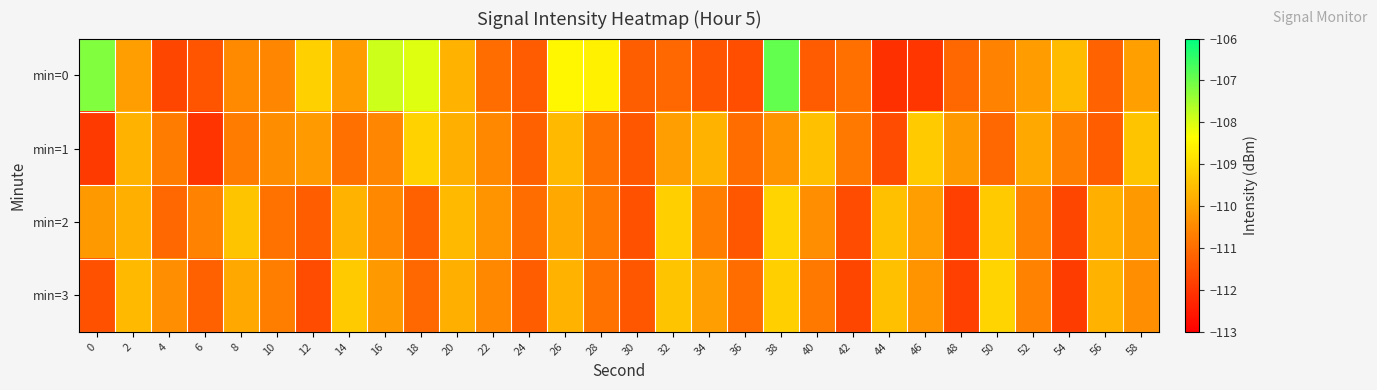

At which category is the sum across all series the highest?

38